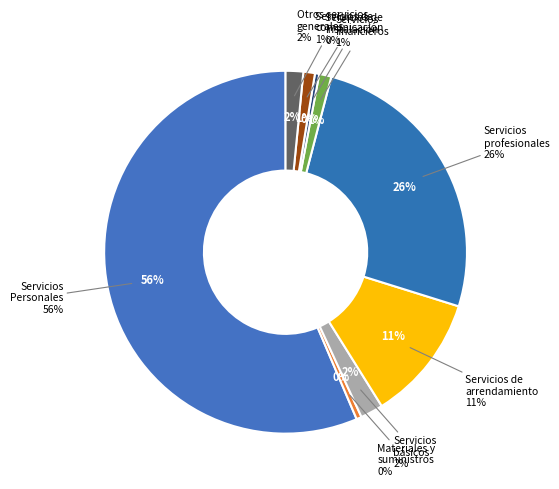

Rank the categories by value from lowest to highest.

Servicios de instalación, Materiales y suministros, Servicios de comunicación, Servicios financieros, Otros servicios generales, Servicios básicos, Servicios de arrendamiento, Servicios profesionales, Servicios Personales